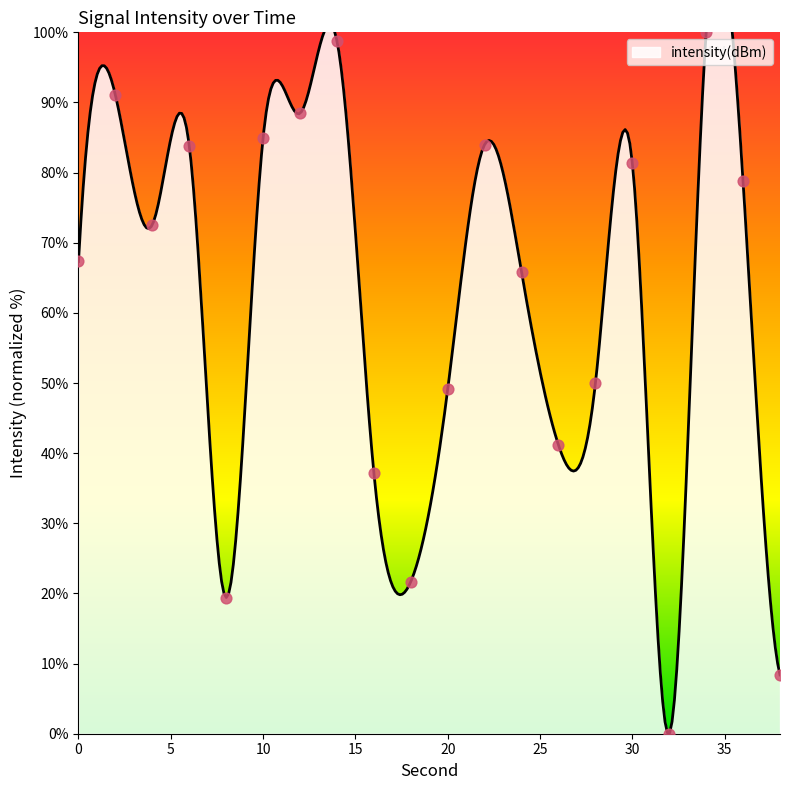

What is the change in value from 0 to 10?

+17.6